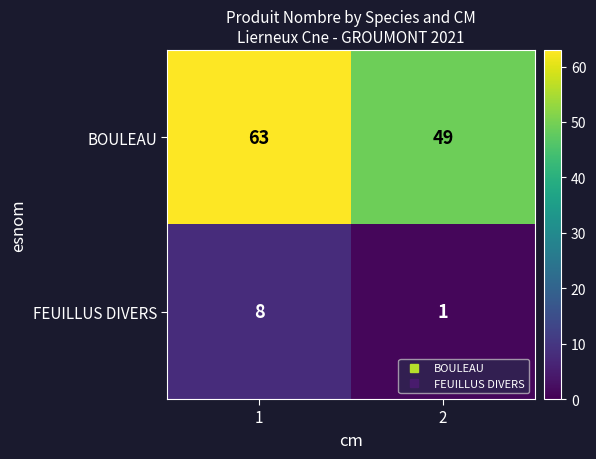

At 1, list the series in order from smallest to largest.

FEUILLUS DIVERS, BOULEAU